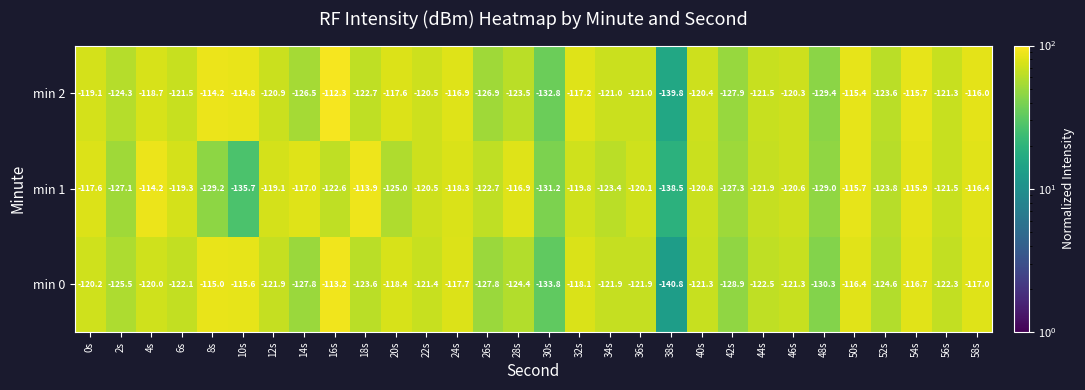

Rank the series by their maximum value, from lowest to highest.

min 1, min 0, min 2